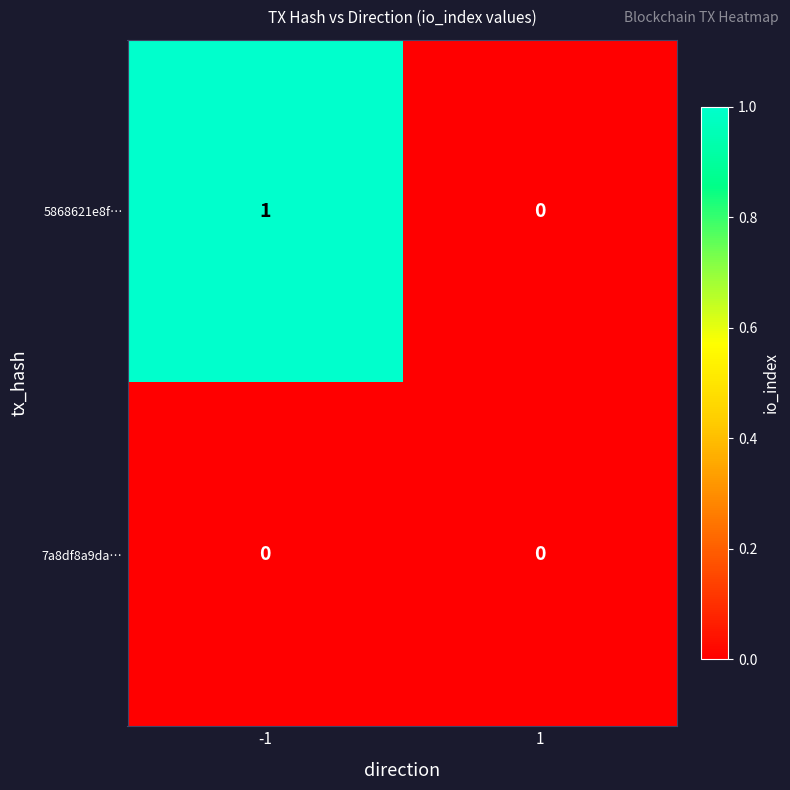

Which series has the largest range (max minus min)?

5868621e8f…